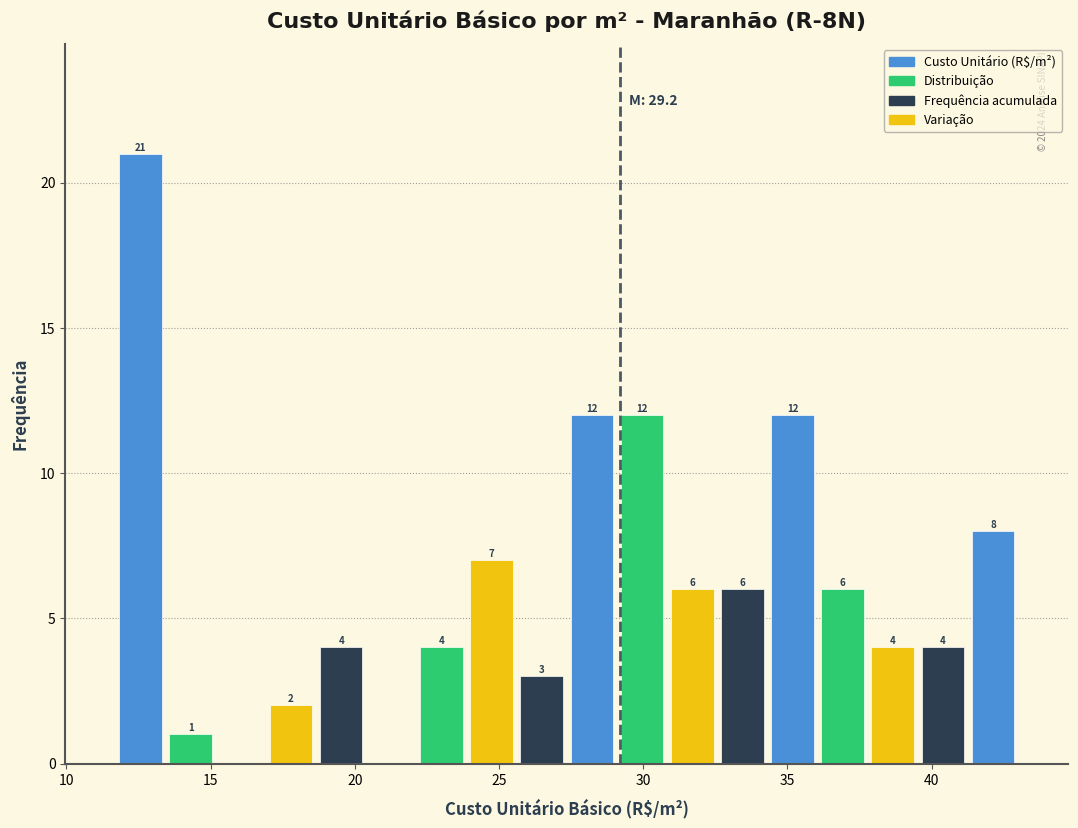

Around what value on the x-axis is the tallest bar? Give the approximate position of its centre, as read against the axis.

12.5